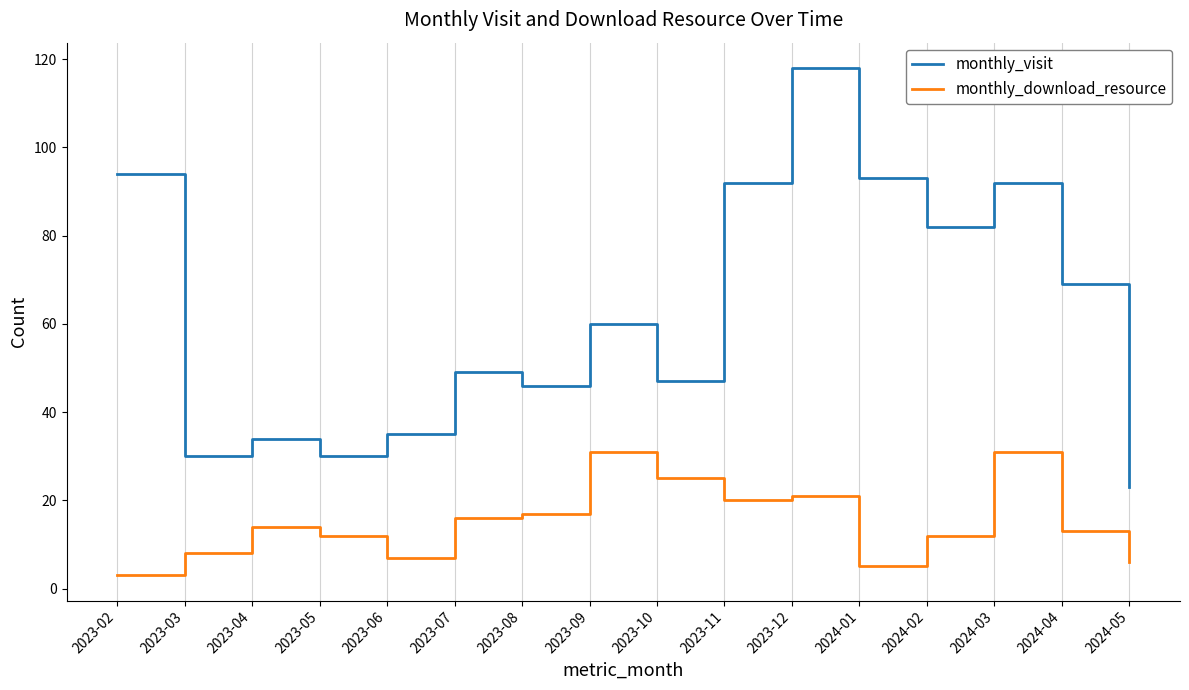

Rank the series by their maximum value, from lowest to highest.

monthly_download_resource, monthly_visit